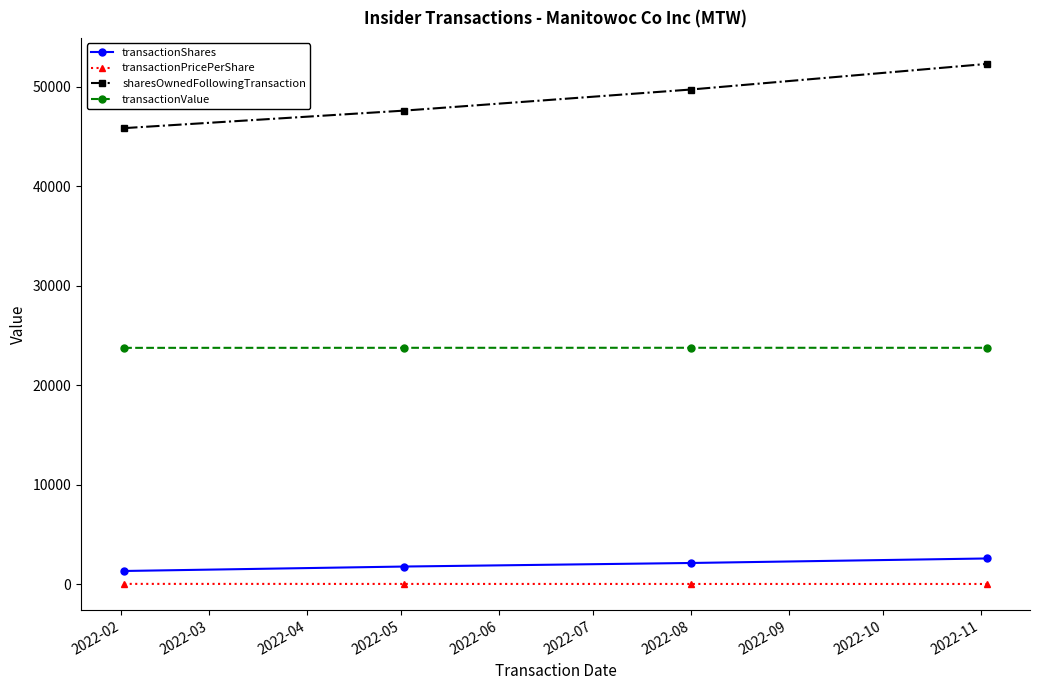

What is the smallest value displayed?

9.2